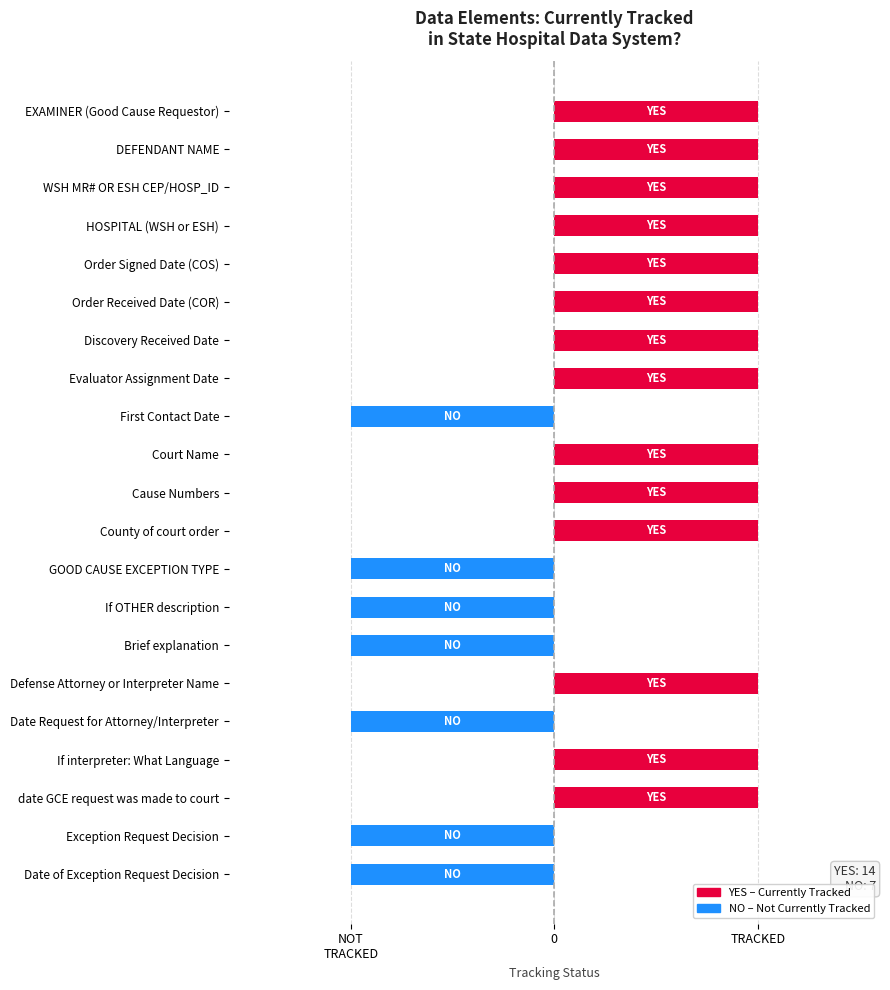

What is the difference between the second highest and minimum values?

2